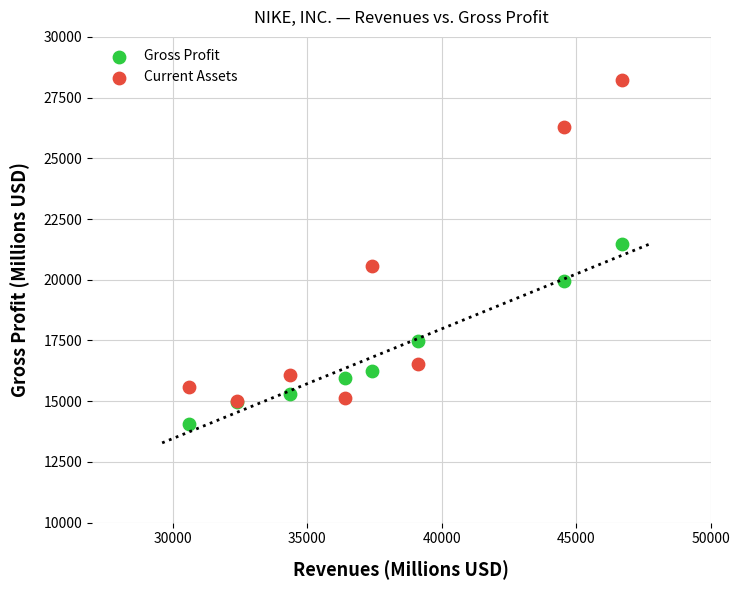

Which series contains the highest Y value?

Current Assets